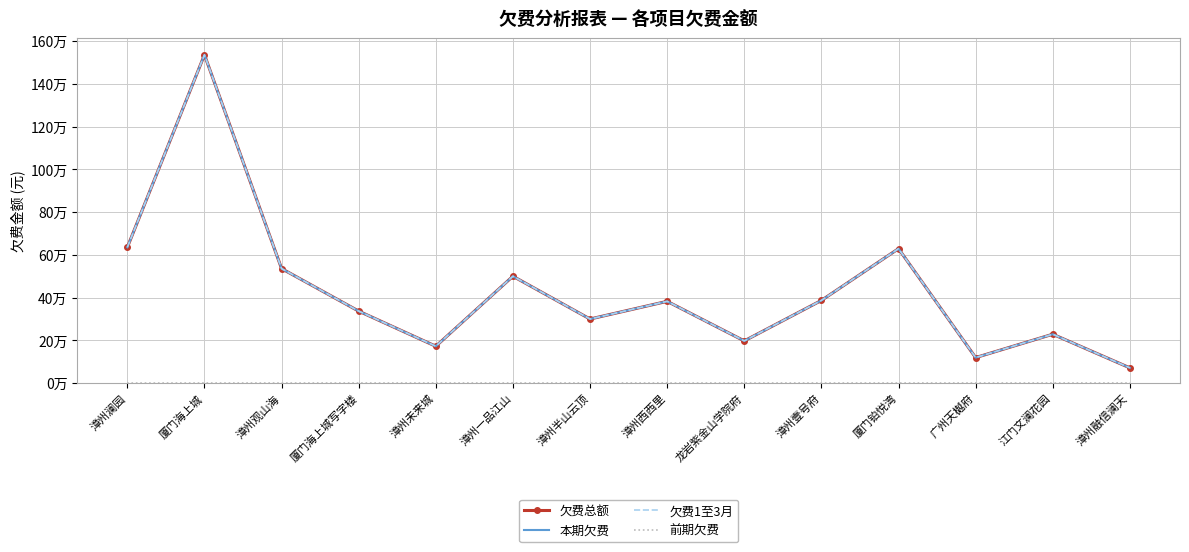

What are all the series names shown in the legend?

欠费总额, 本期欠费, 欠费1至3月, 前期欠费